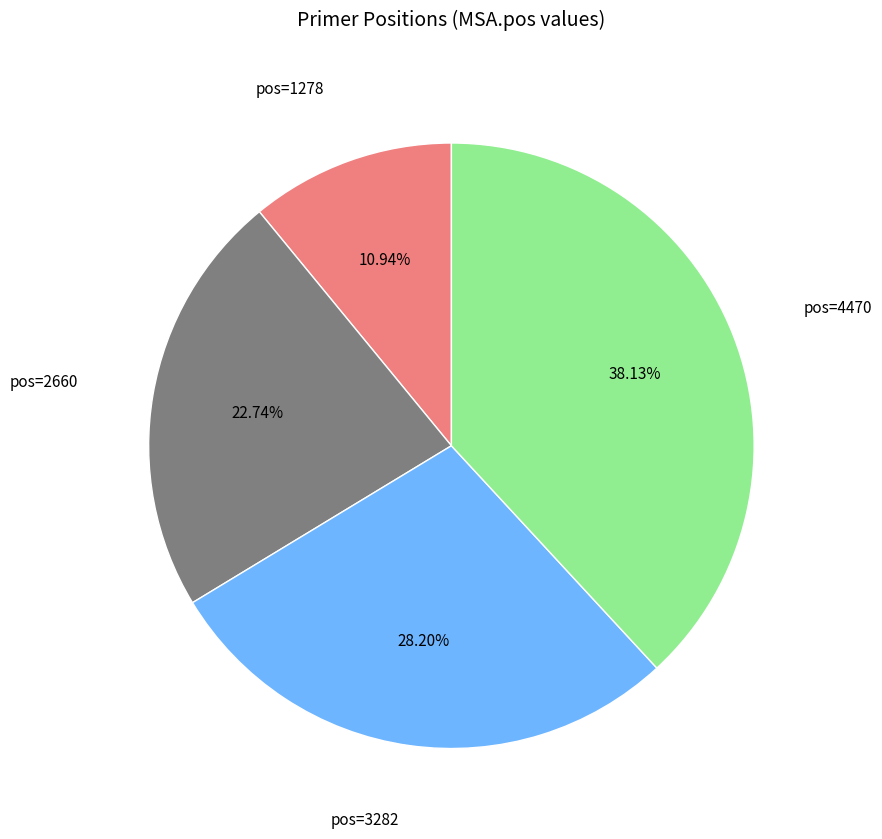

Does any single category account for the majority?

No